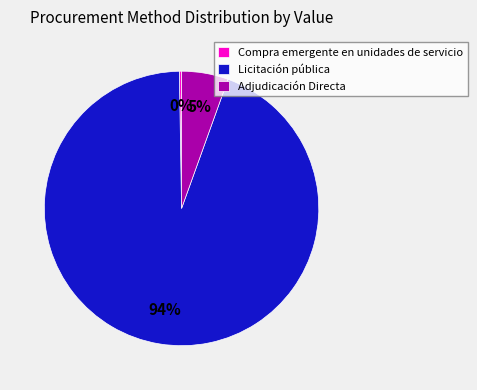

To the nearest percent, what is the average slice percentage?

33%